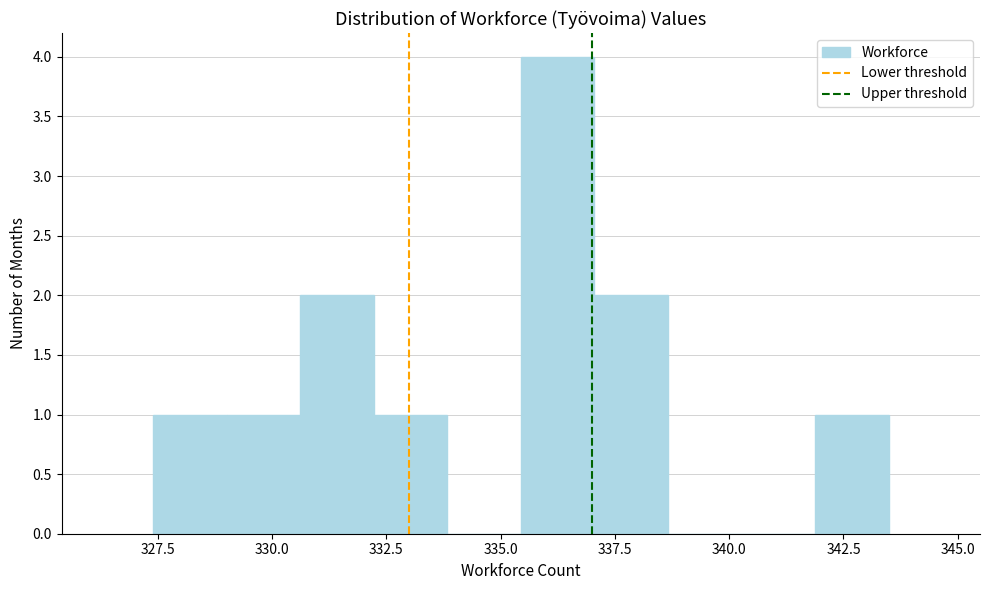

Read against the x-axis, roughly where is the centre of the tallest bar?

336.0